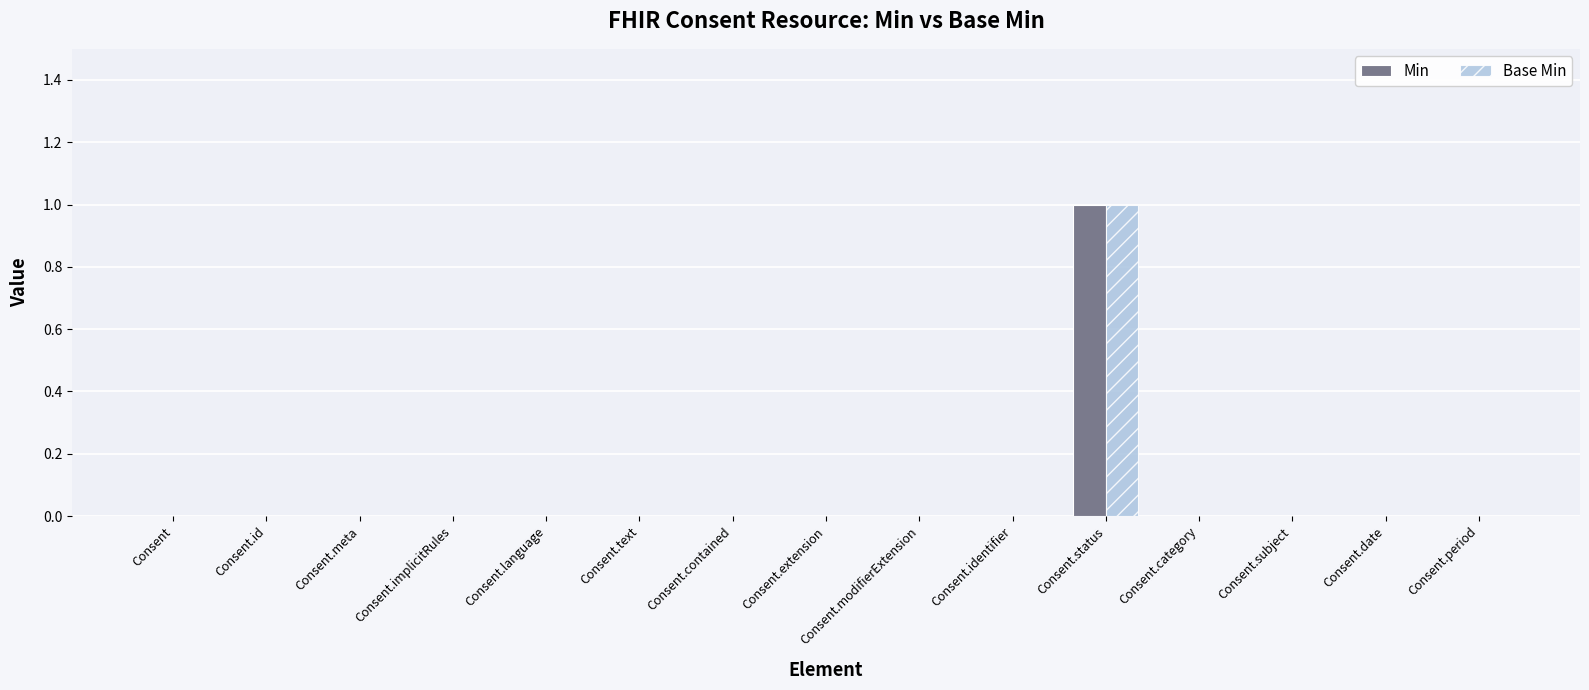

At which category is the sum across all series the highest?

Consent.status